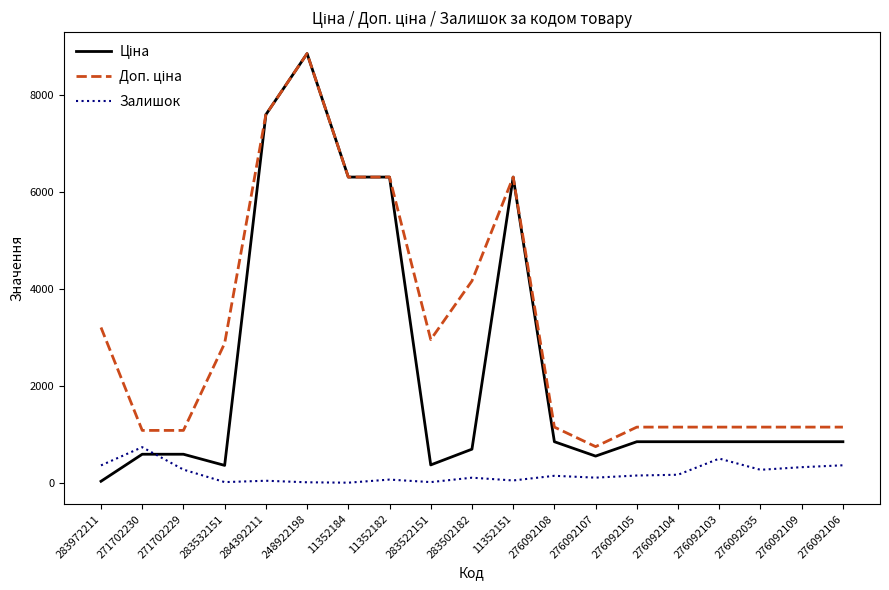

At which category does the chart reach its peak across all series?

248922198